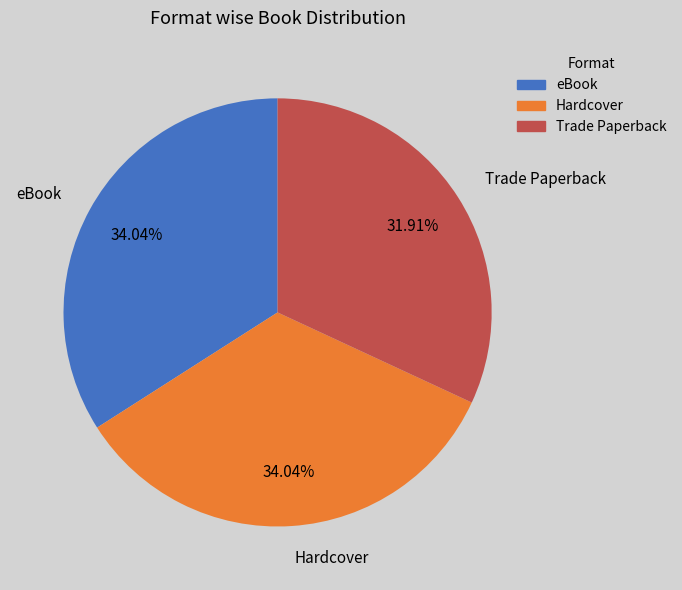

Which slice is the smallest?

Trade Paperback